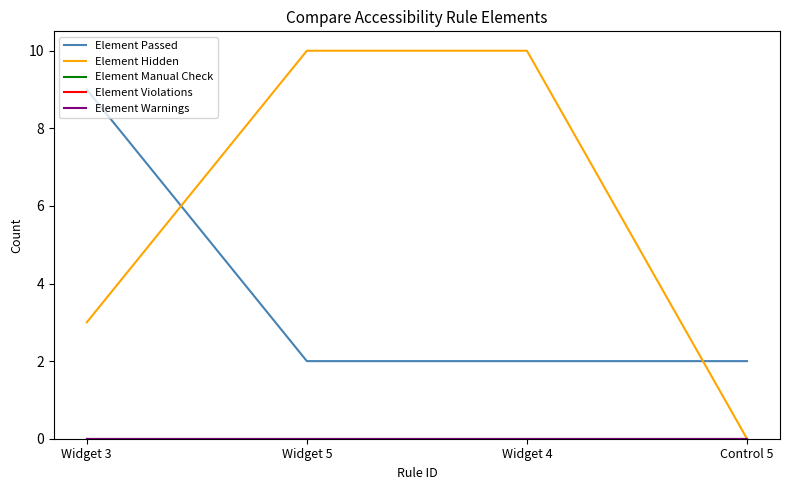

Which series has the largest range (max minus min)?

Element Hidden